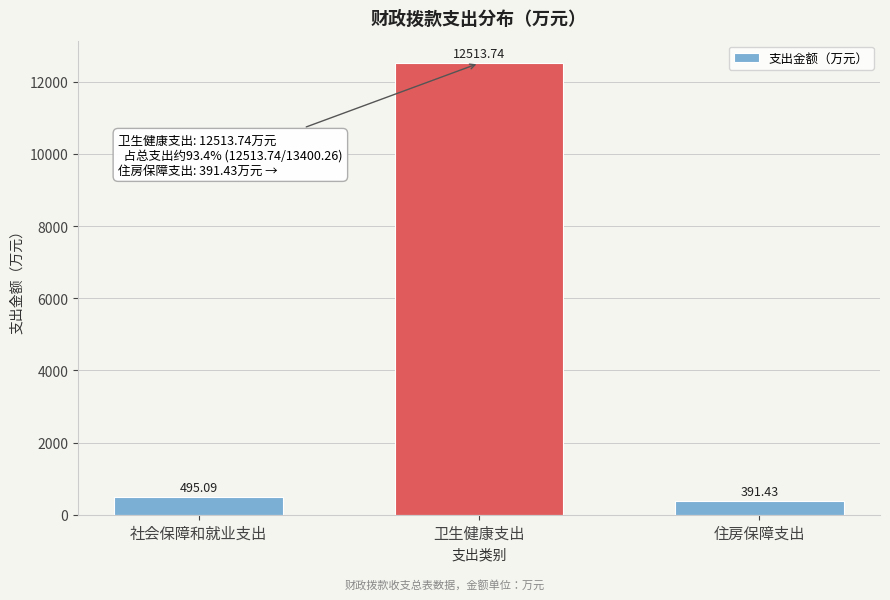

Where does the data first go above 495?

社会保障和就业支出